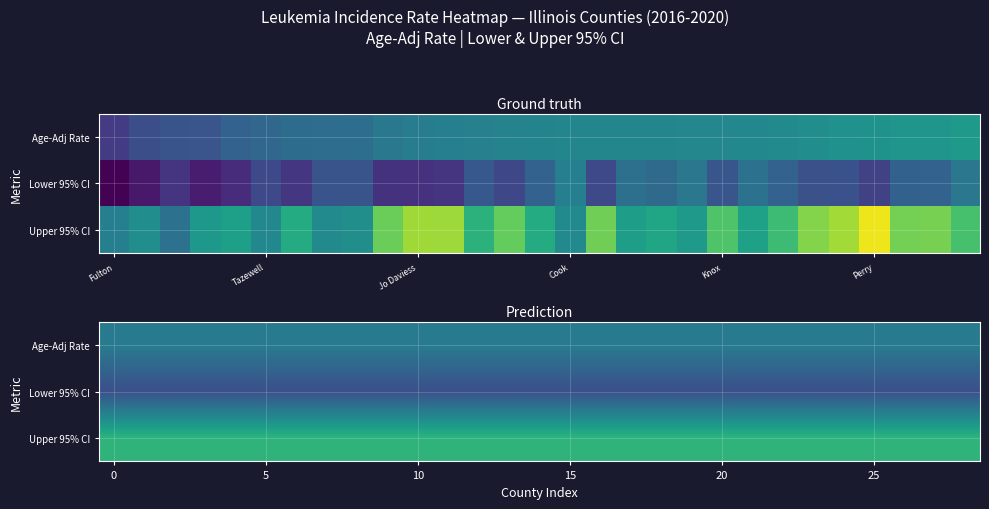

Between Tazewell and 16, which is larger?

Tazewell